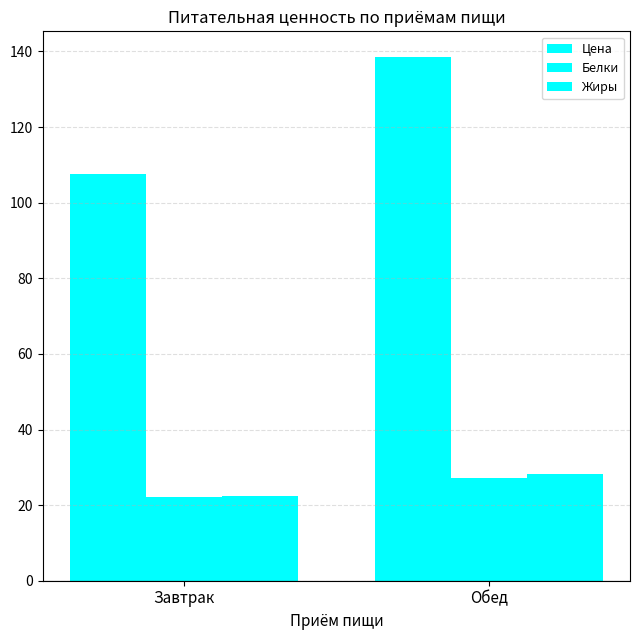

How many groups of bars are there?

2